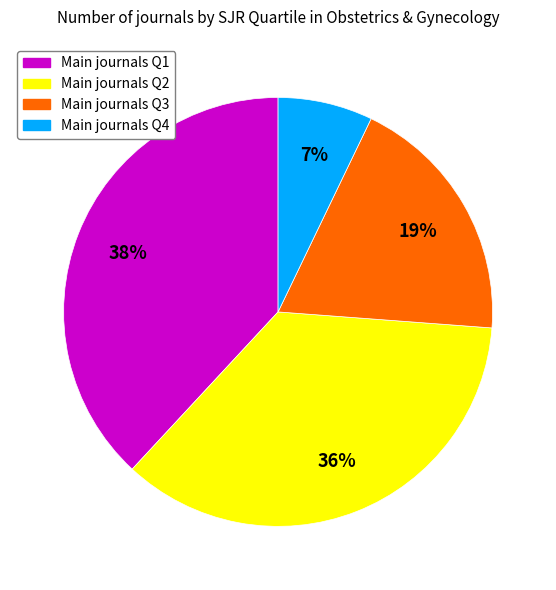

Does any single category account for the majority?

No